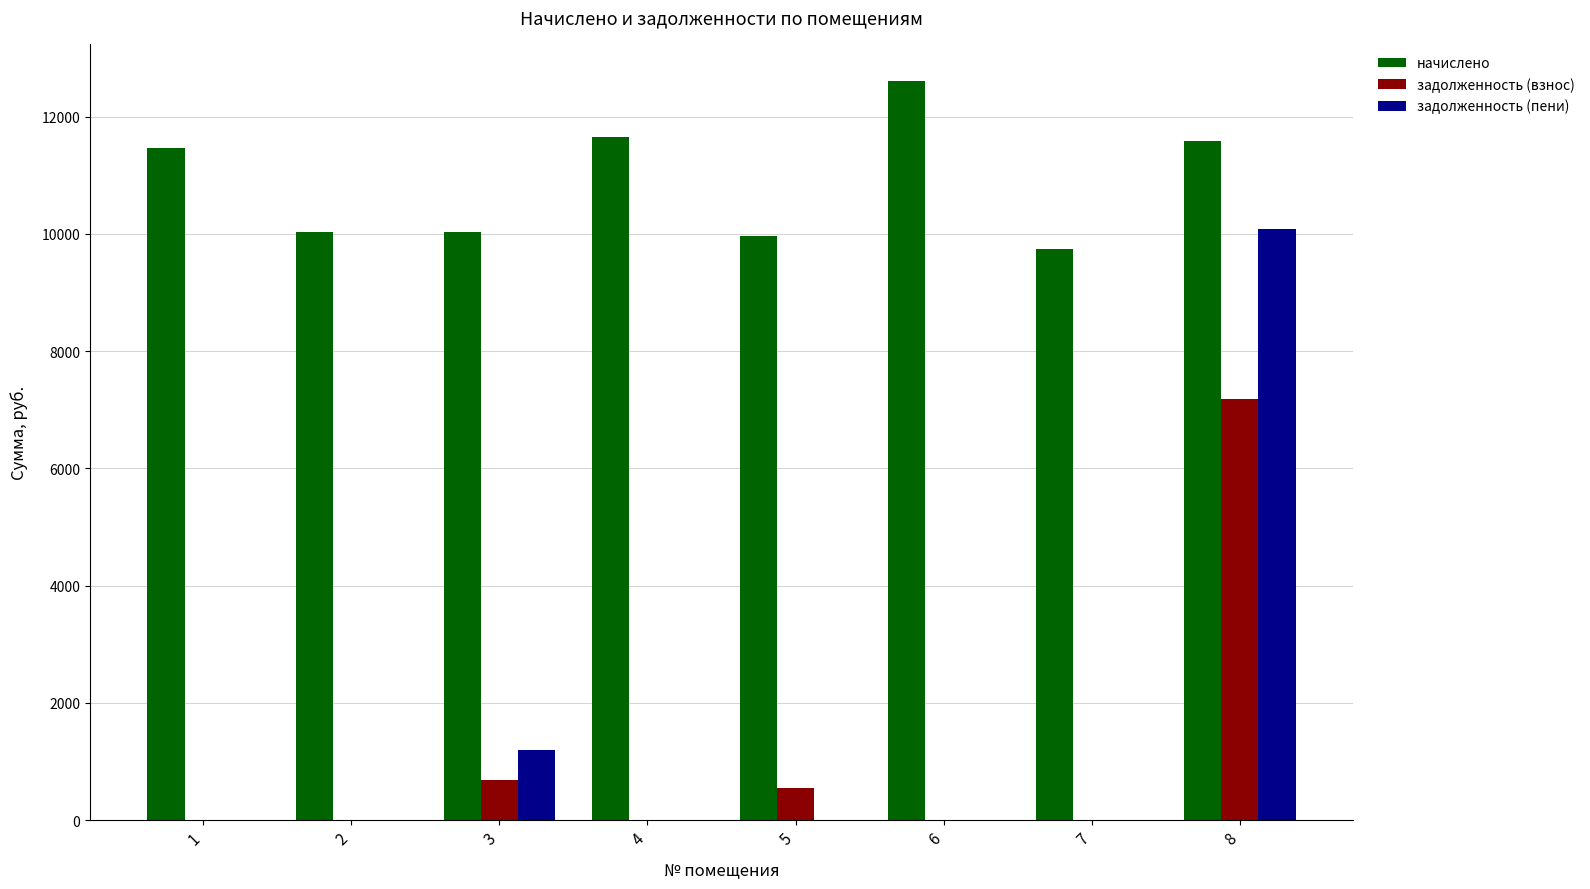

How many categories are shown in the chart?

8